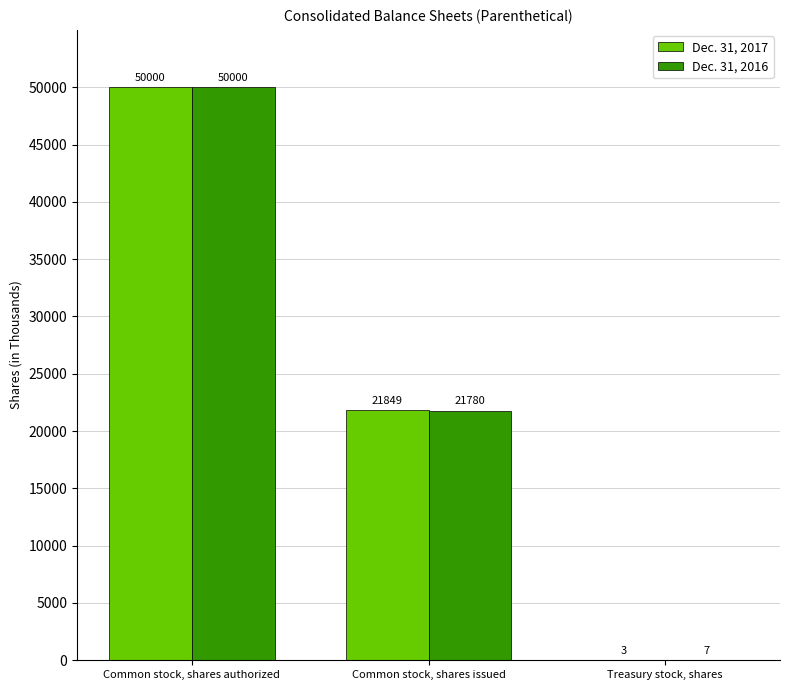

Which series has the largest total across all categories?

Dec. 31, 2017